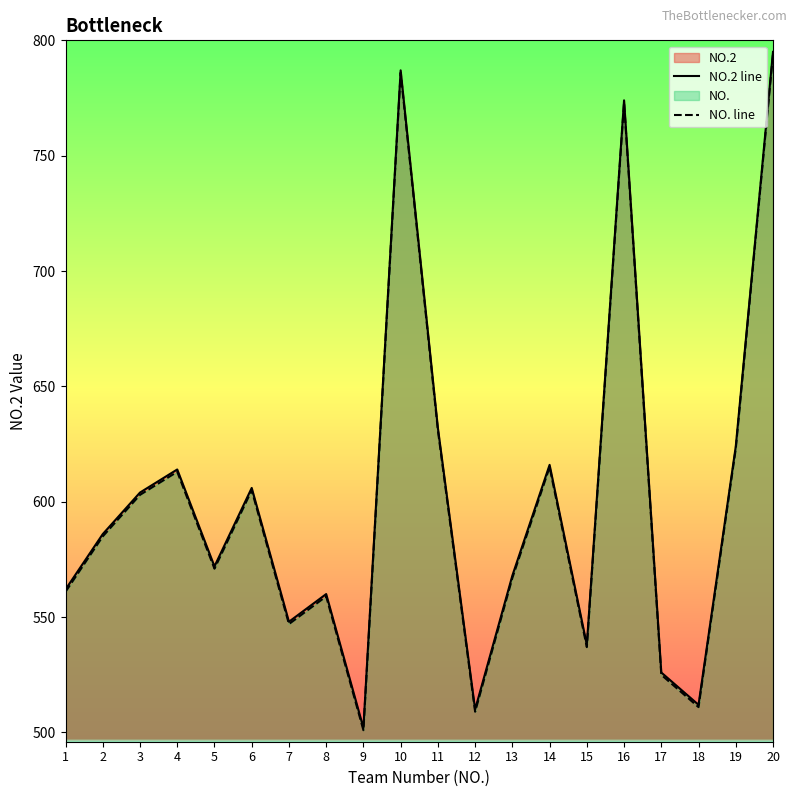

Which category has the highest value in the NO. line series?

20